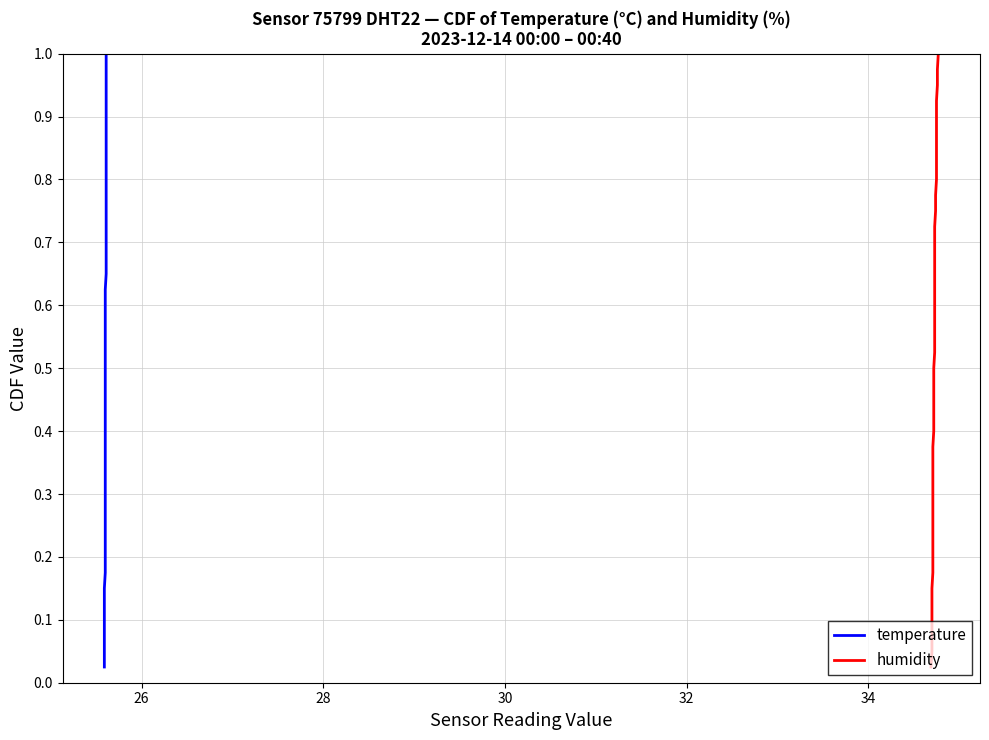

What is the average value of the humidity series?

0.5